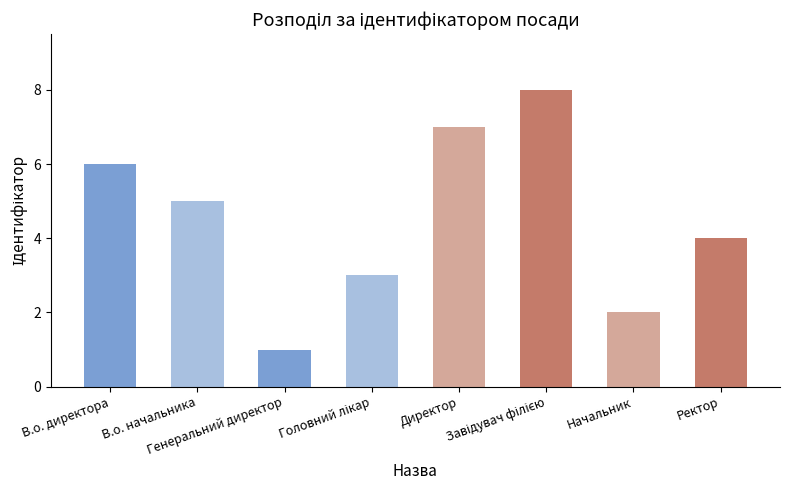

What is the difference between the second highest and minimum values?

6